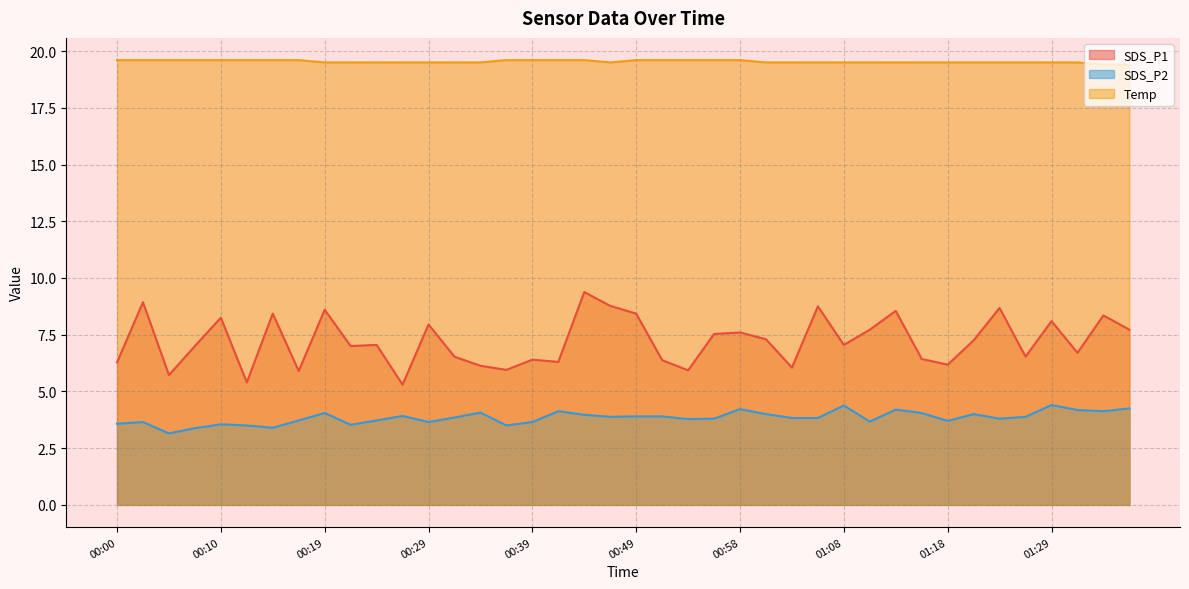

Which series has the largest total across all categories?

Temp